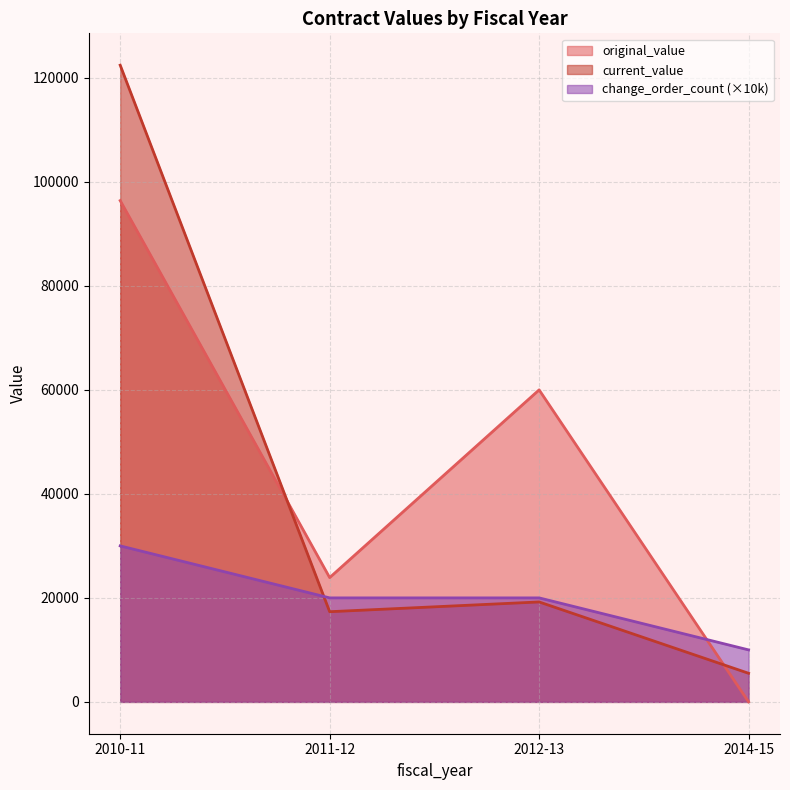

What value does the current_value series have at 2010-11?

122442.9